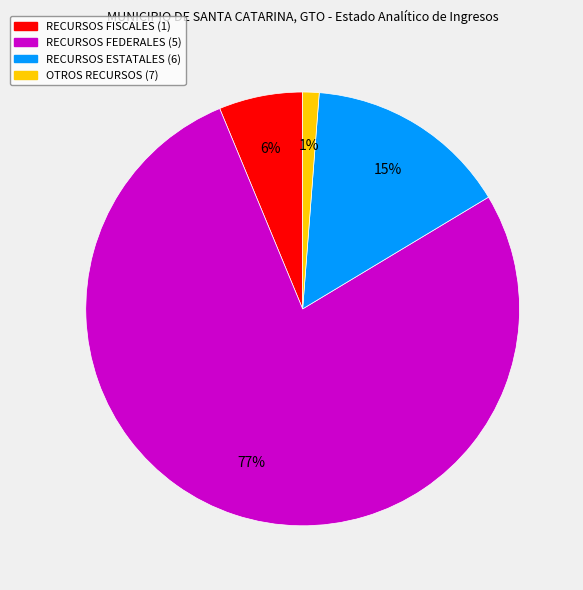

Approximately how many times larger is the value at RECURSOS FISCALES (1) compared to RECURSOS ESTATALES (6)?

0.4